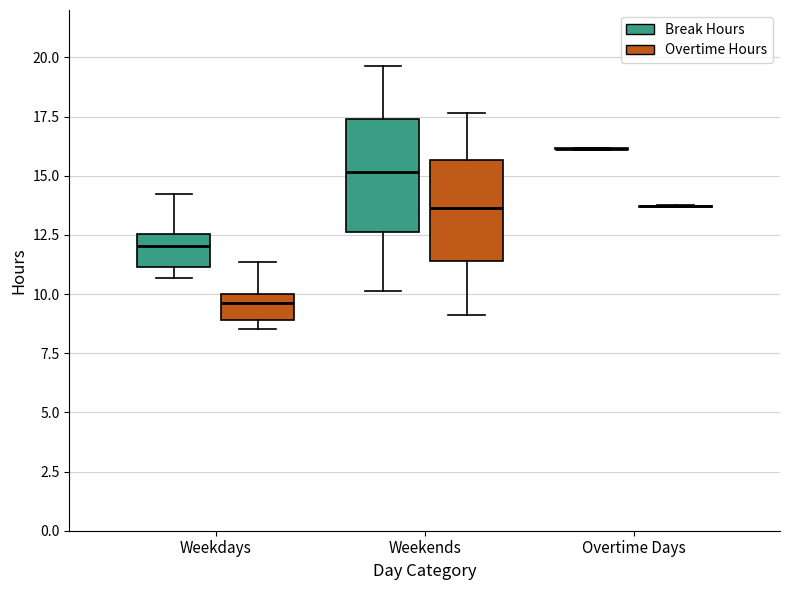

Reading left to right, transcribe this box plot: for each box, give where its median line is, the range the box spans, and where its two whiskers end, as read against the y-axis. The values are not printed on the chart, so give them approximately, as read against the axis.

Weekdays (Break Hours): median 12.0, box 11.0 to 12.5, whiskers 10.5 to 14.0
Weekdays (Overtime Hours): median 9.5, box 9.0 to 10.0, whiskers 8.5 to 11.5
Weekends (Break Hours): median 15.0, box 12.5 to 17.5, whiskers 10.0 to 19.5
Weekends (Overtime Hours): median 13.5, box 11.5 to 15.5, whiskers 9.0 to 17.5
Overtime Days (Break Hours): box collapsed to a line at 16.0, whiskers 16.0 to 16.0
Overtime Days (Overtime Hours): box collapsed to a line at 13.5, whiskers 13.5 to 14.0